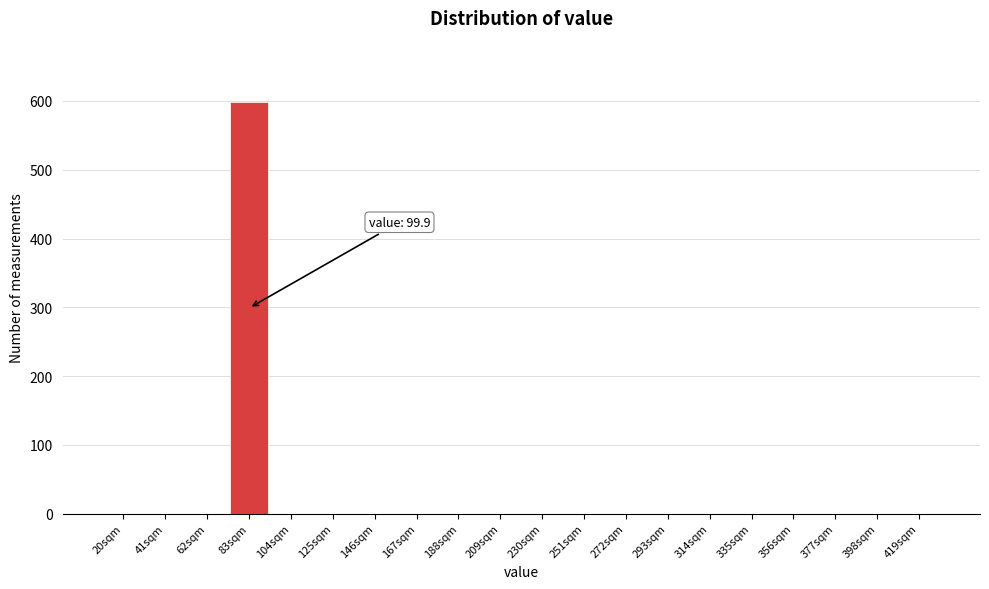

Reading left to right, transcribe all the data shown in this chart.

20sqm=0	41sqm=0	62sqm=0	83sqm=598	104sqm=0	125sqm=0	146sqm=0	167sqm=0	188sqm=0	209sqm=0	230sqm=0	251sqm=0	272sqm=0	293sqm=0	314sqm=0	335sqm=0	356sqm=0	377sqm=0	398sqm=0	419sqm=0